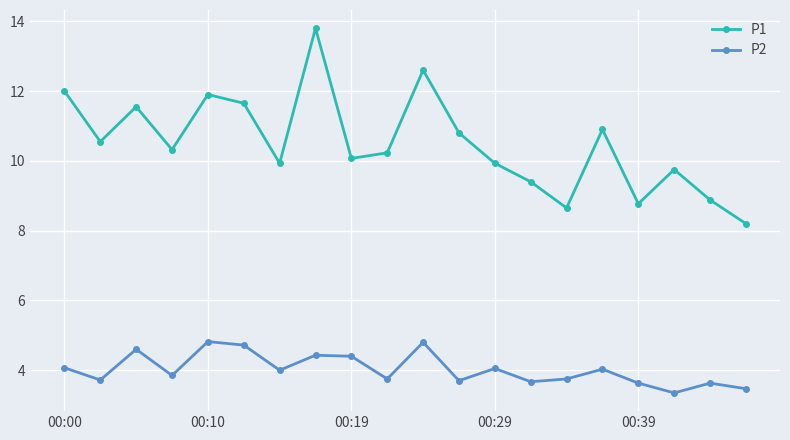

What is the minimum value shown in the chart?

3.4